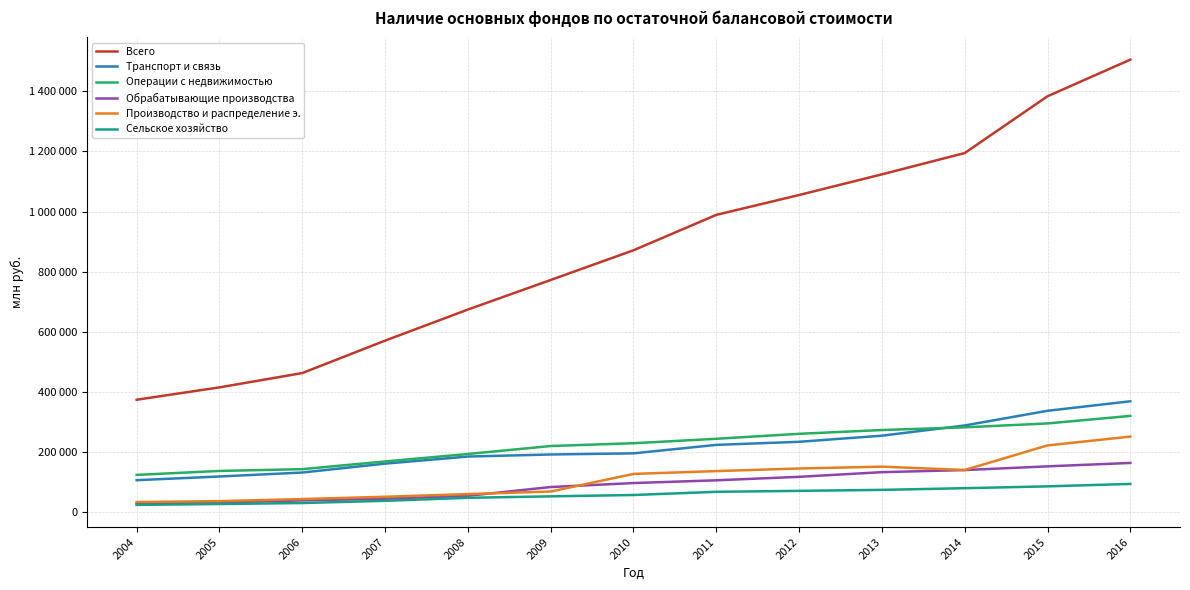

What is the minimum value for Транспорт и связь?

106163